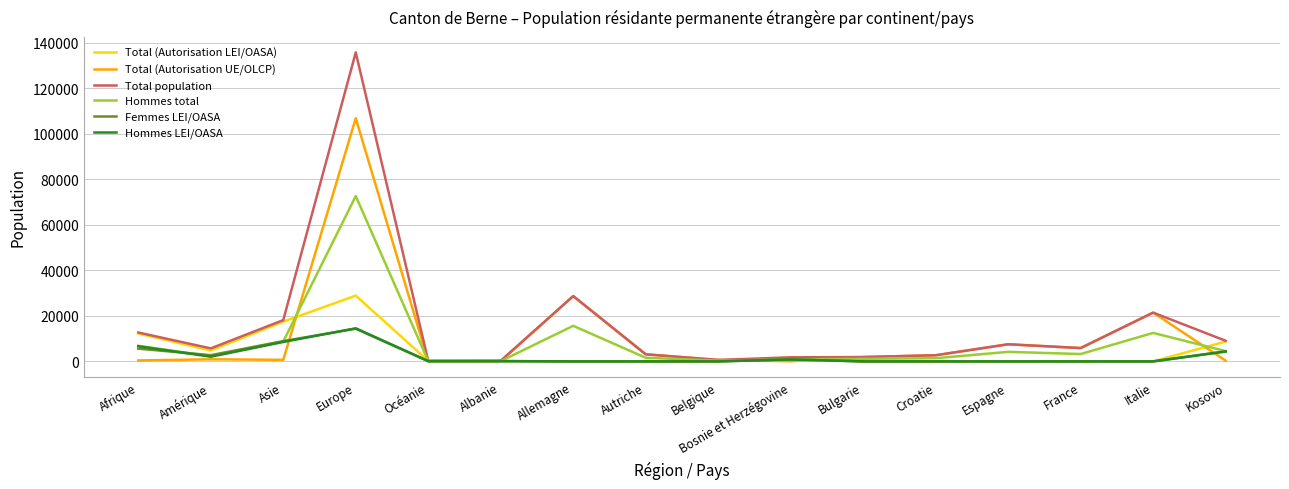

Is it true that Total population equals 3110 at Autriche?

True